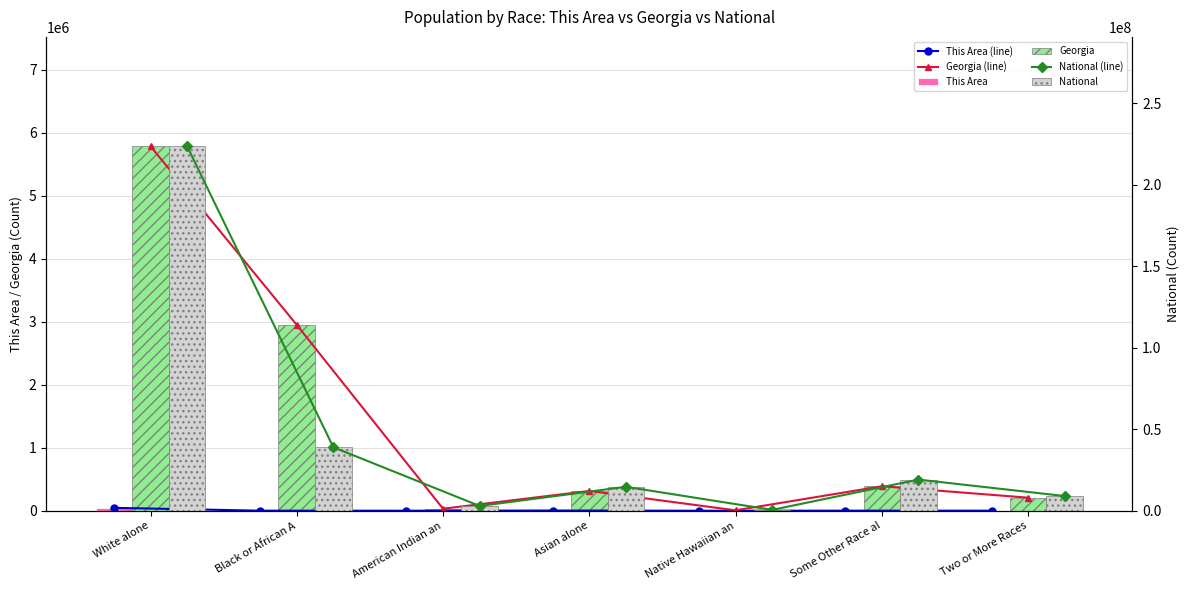

What is the average value of the Georgia (line) series?

1383950